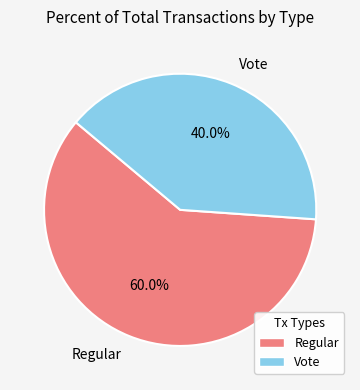

To the nearest percent, what is the average slice percentage?

50%